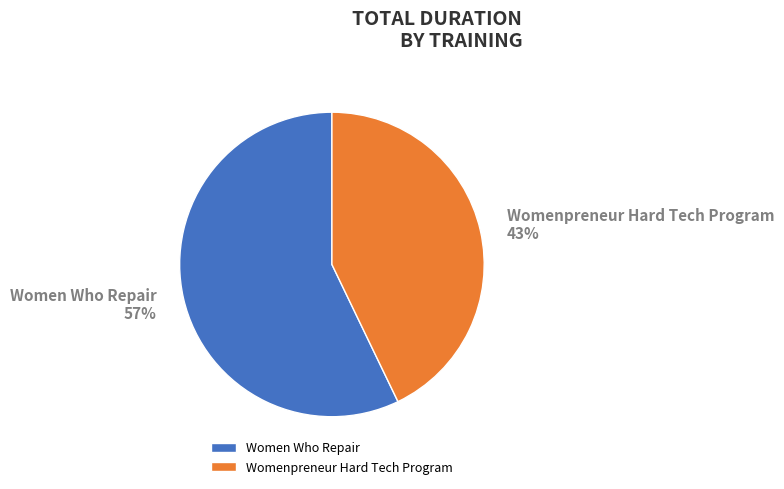

To the nearest percent, what percentage of the pie is Womenpreneur Hard Tech Program?

43%